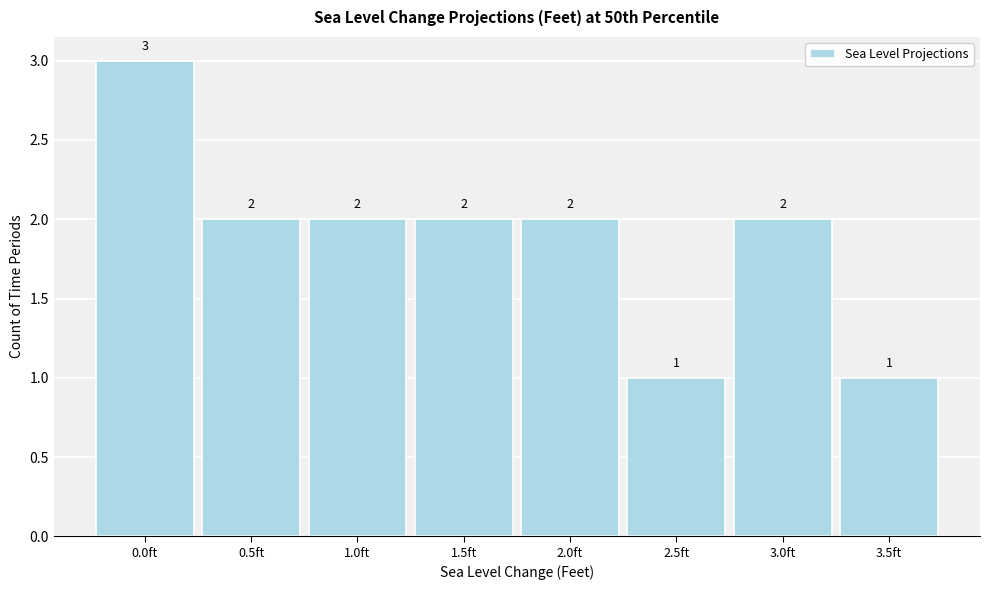

Reading right to left, list all the values displayed in this chart.

3.5ft=1	3.0ft=2	2.5ft=1	2.0ft=2	1.5ft=2	1.0ft=2	0.5ft=2	0.0ft=3